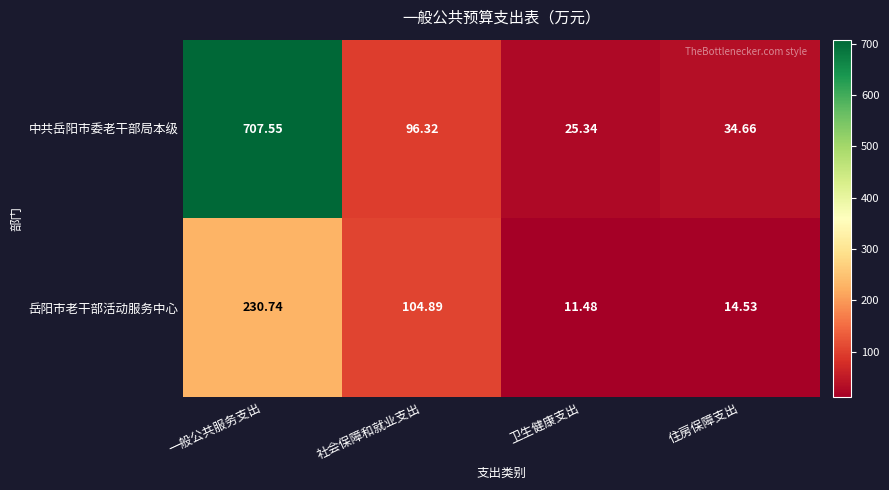

Between 一般公共服务支出 and 社会保障和就业支出, which series saw the biggest shift?

中共岳阳市委老干部局本级